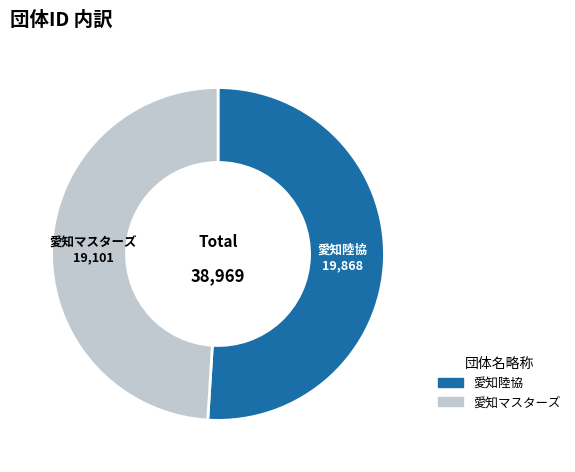

Which category has the biggest portion of the pie?

愛知陸協